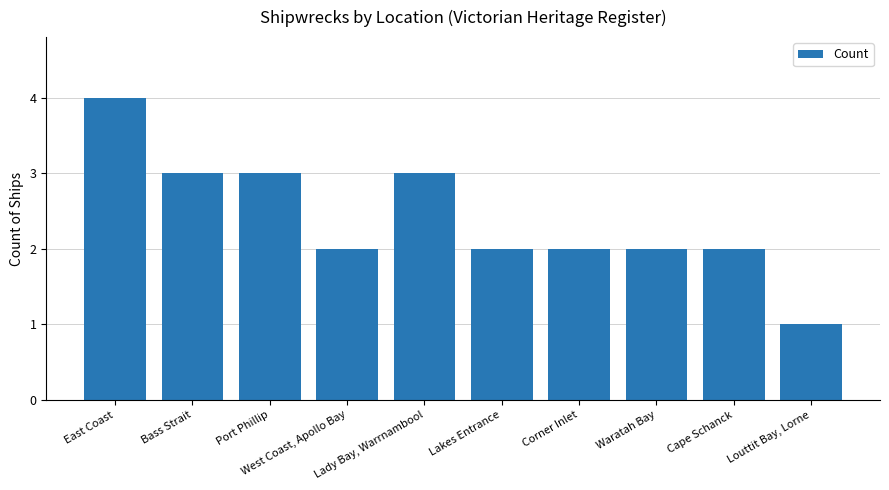

What is the difference between the second highest and minimum values?

2